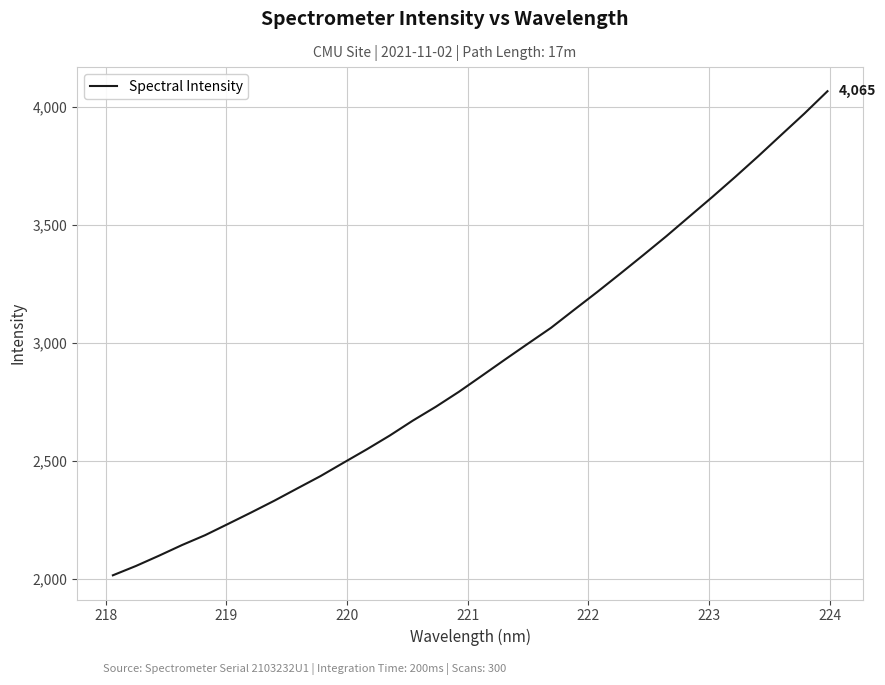

What is the difference between the maximum and minimum values?

2050.0